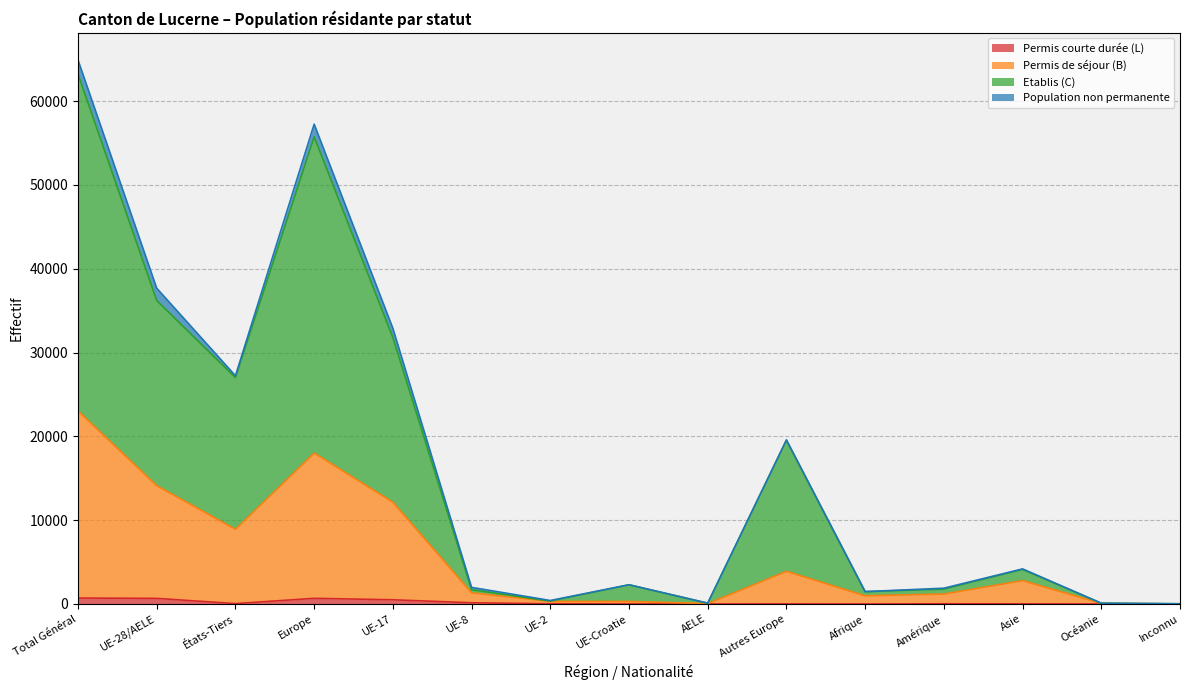

What is the difference between the Population non permanente values at Inconnu and UE-2?

22